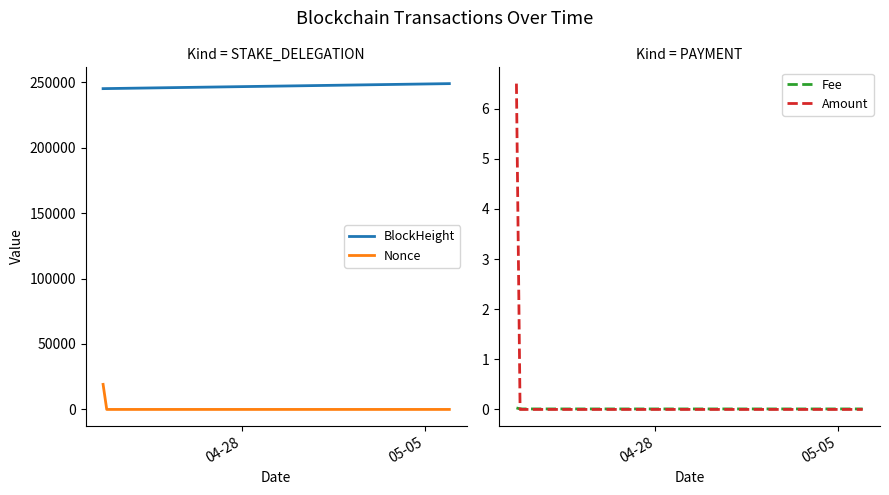

Reading left to right, extract all data points from this chart.

BlockHeight: 245111.0	245154.0	248939.0	248941.0
Nonce: 19147.0	0.0	1.0	2.0
Fee: 0.0	0.0	0.0	0.0
Amount: 6.5	0.0	0.0	0.0